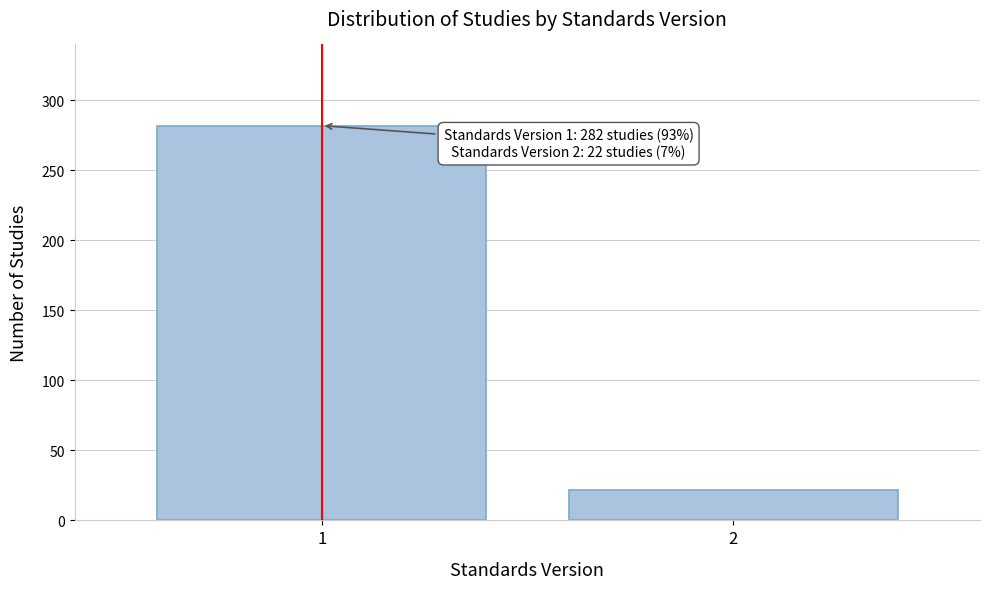

Reading left to right, extract all data points from this chart.

1=282	2=22